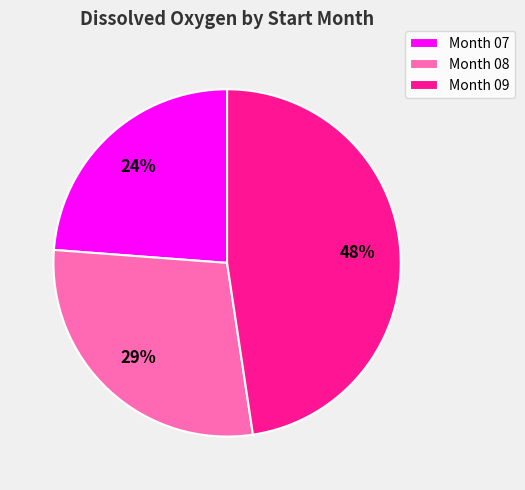

True or false: Month 09 accounts for 53% of the total.

False